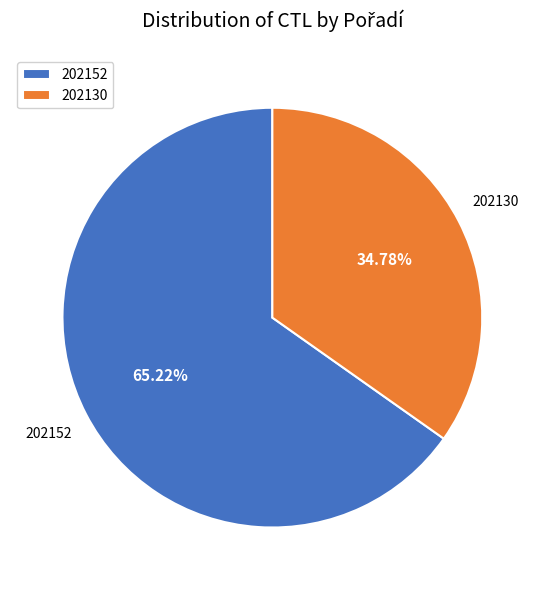

What percentage is the 202130 slice, to the nearest percent?

35%